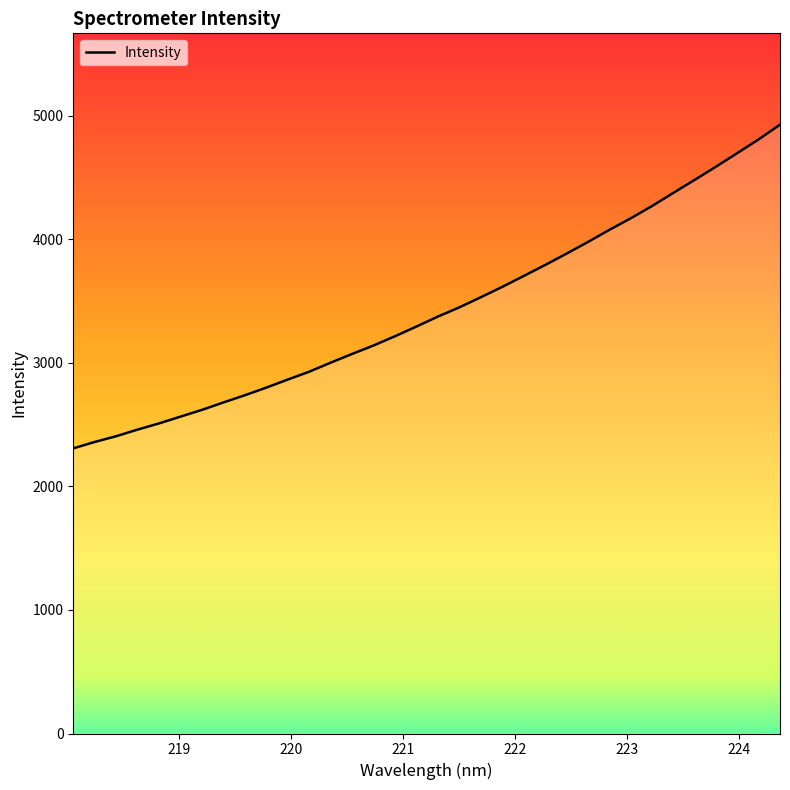

What is the sum of all values?

116608.4